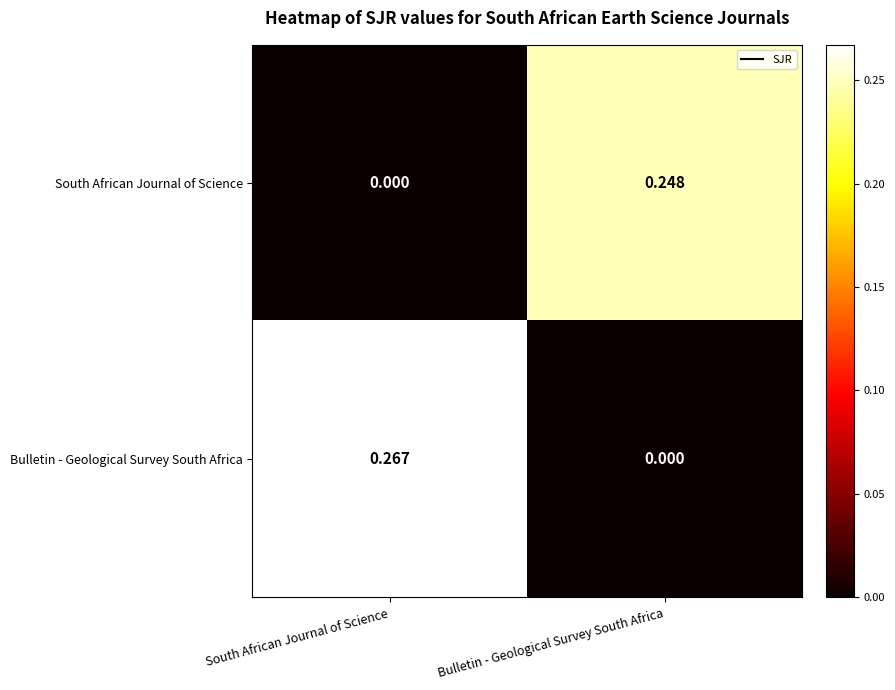

Which has a higher value, South African Journal of Science or Bulletin - Geological Survey South Africa?

Bulletin - Geological Survey South Africa